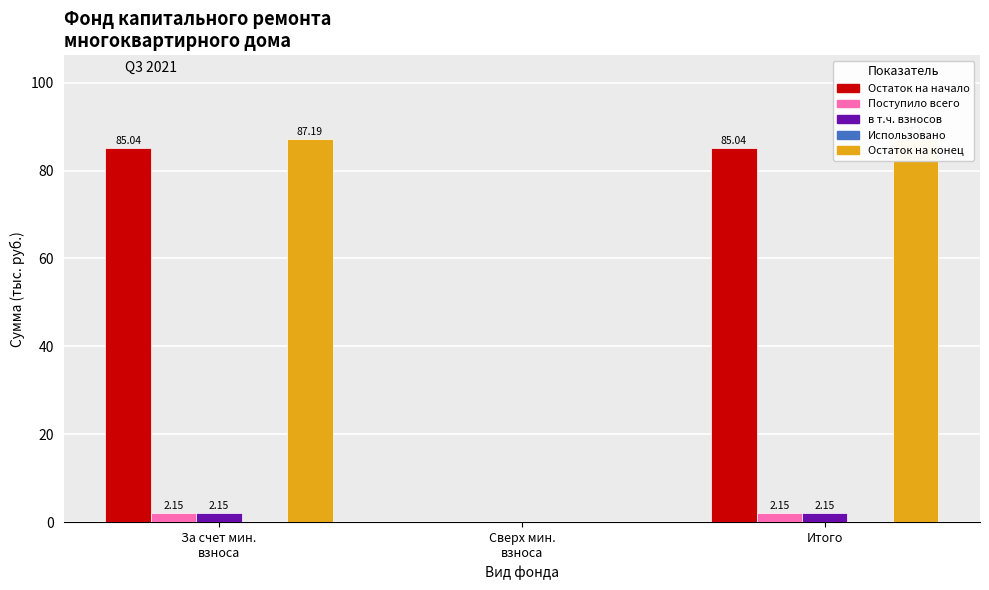

What is the average value of the в т.ч. взносов series?

1.4